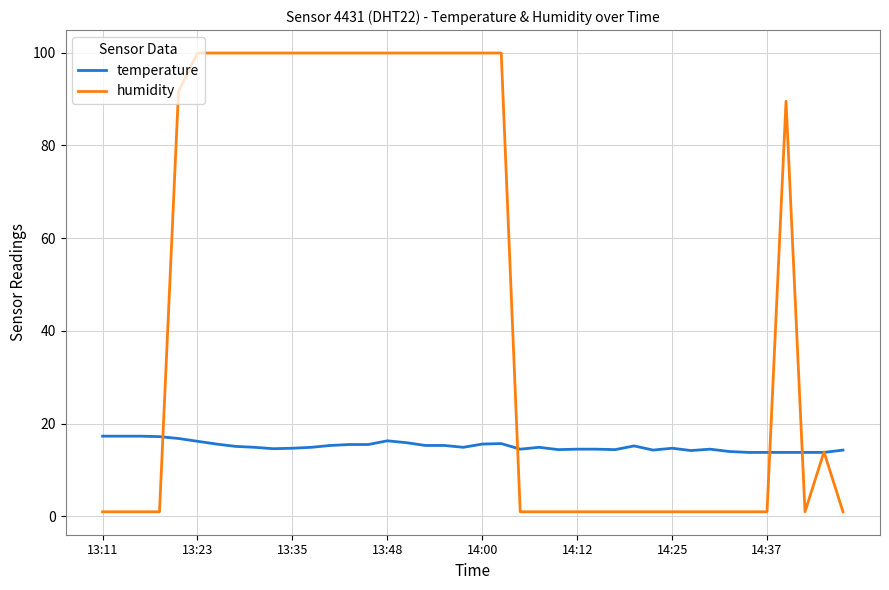

What is the greatest value displayed?

99.9